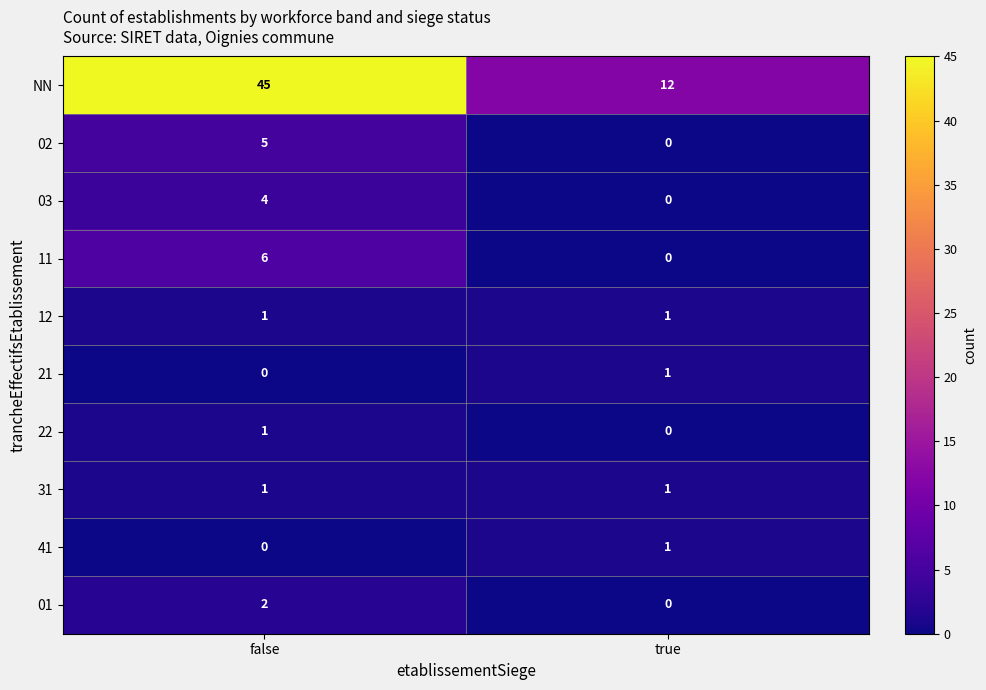

What is the sum of the 11 values at true and false?

6